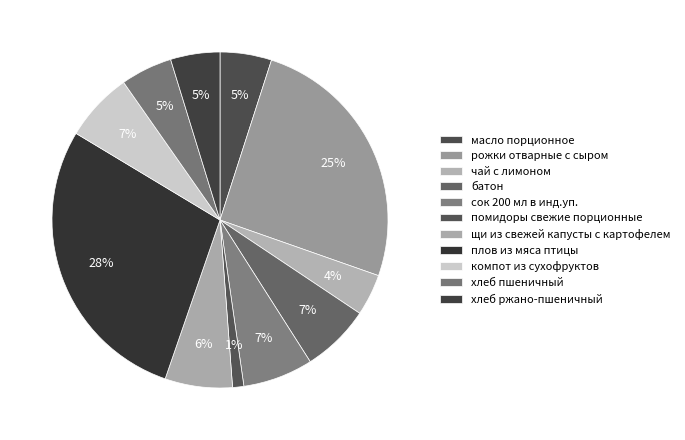

To the nearest percent, what is the average slice percentage?

9%